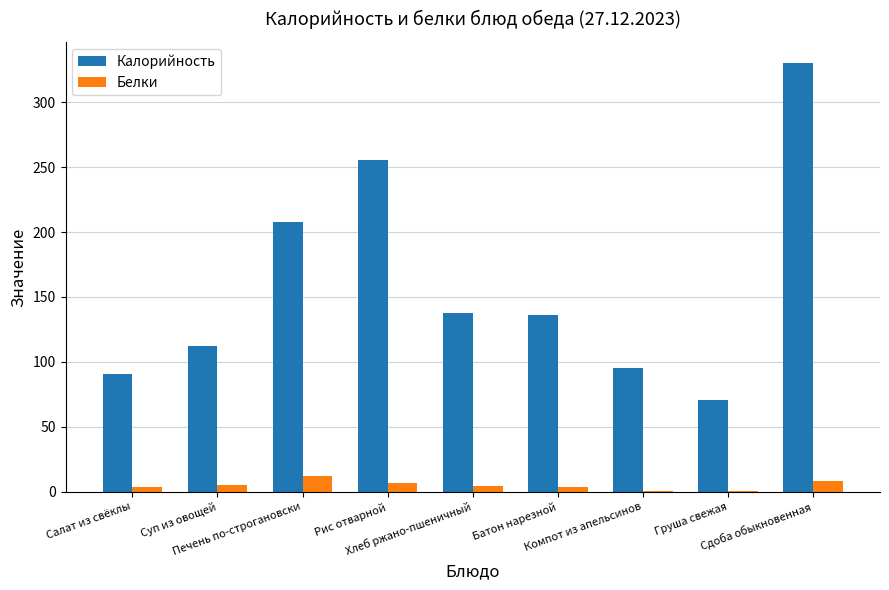

What is the sum of all Калорийность values?

1435.4